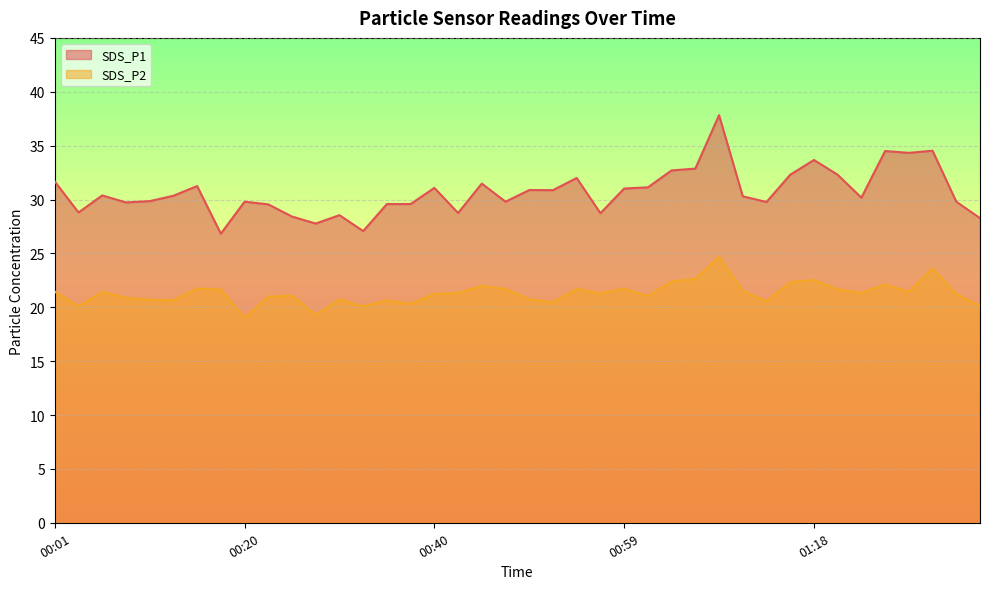

True or false: SDS_P2 has more than 1 interior local peaks.

True